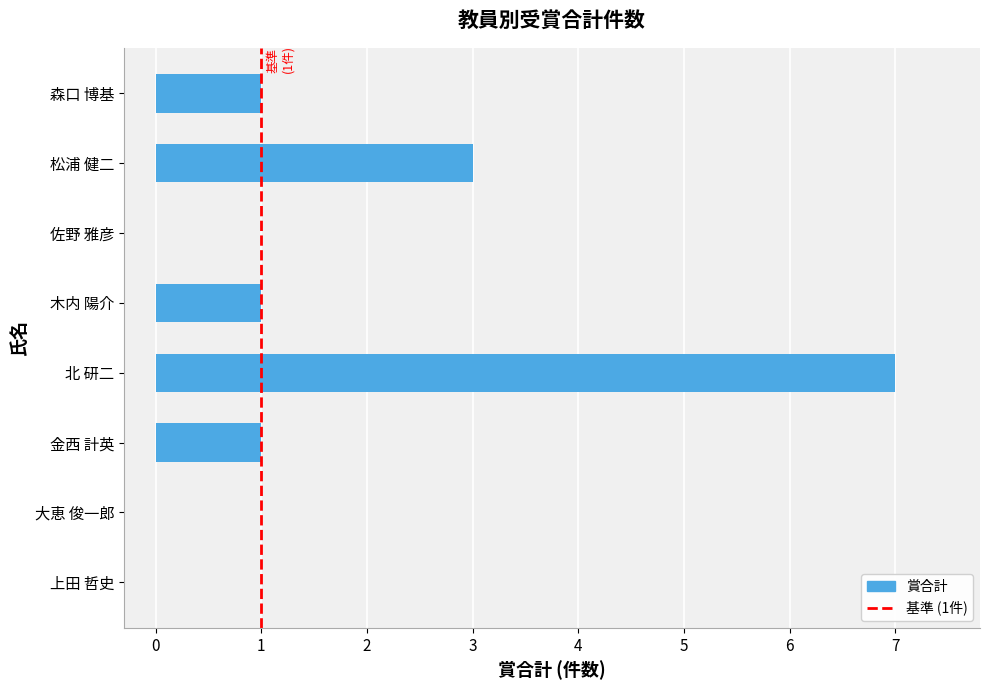

True or false: the data shows 1 at 森口 博基.

True